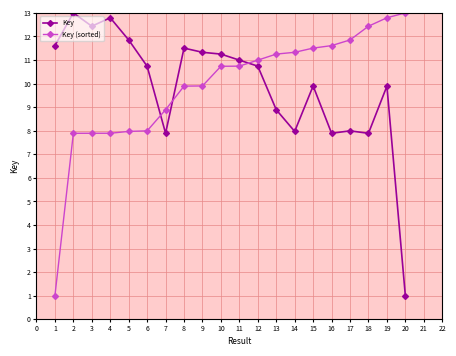

Which series changed the most between 5 and 11?

Key (sorted)